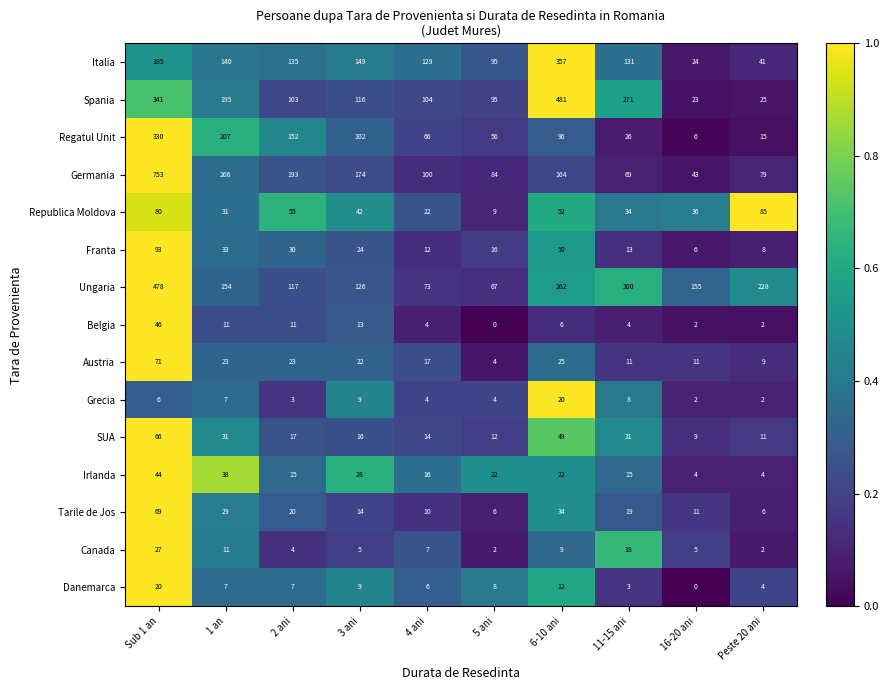

Rank the categories by Regatul Unit value from highest to lowest.

Sub 1 an, 1 an, 2 ani, 3 ani, 6-10 ani, 4 ani, 5 ani, 11-15 ani, Peste 20 ani, 16-20 ani